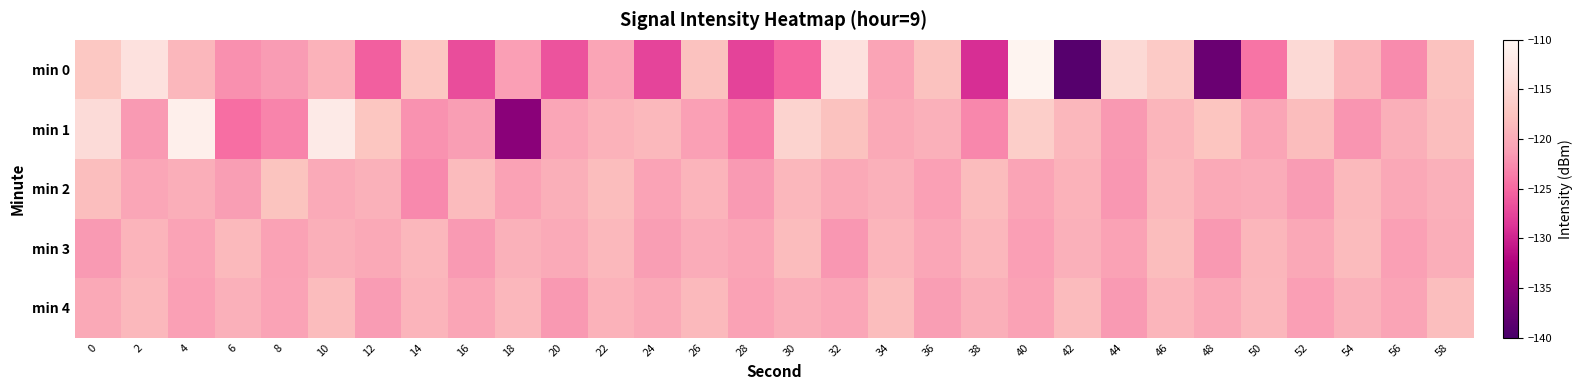

Reading left to right, list all the values displayed in this chart.

min 0: 0=-117.1	2=-113.6	4=-118.8	6=-122.3	8=-121.5	10=-119.4	12=-125.6	14=-117.2	16=-126.9	18=-121.2	20=-126.5	22=-120.6	24=-127.6	26=-117.8	28=-127.7	30=-125.2	32=-113.5	34=-120.8	36=-117.8	38=-129.1	40=-110.4	42=-138.9	44=-114.8	46=-116.8	48=-137.4	50=-124.1	52=-114.7	54=-119.0	56=-122.6	58=-117.8
min 1: 0=-114.4	2=-121.5	4=-111.4	6=-124.6	8=-123.1	10=-112.1	12=-117.3	14=-122.1	16=-121.3	18=-135.1	20=-120.5	22=-119.3	24=-118.7	26=-121.1	28=-123.4	30=-115.6	32=-117.8	34=-120.2	36=-119.5	38=-122.8	40=-116.3	42=-118.9	44=-121.7	46=-119.1	48=-117.4	50=-120.6	52=-118.3	54=-121.9	56=-119.7	58=-118.1
min 2: 0=-118.2	2=-120.5	4=-119.8	6=-121.3	8=-117.6	10=-120.1	12=-119.4	14=-122.7	16=-118.5	18=-121.0	20=-119.7	22=-118.3	24=-120.8	26=-119.2	28=-121.5	30=-118.8	32=-120.3	34=-119.6	36=-121.1	38=-118.4	40=-120.7	42=-119.3	44=-121.8	46=-118.7	48=-120.2	50=-119.9	52=-121.4	54=-118.6	56=-120.4	58=-119.5
min 3: 0=-121.5	2=-119.2	4=-120.8	6=-118.6	8=-121.0	10=-119.7	12=-120.3	14=-118.9	16=-121.6	18=-119.4	20=-120.1	22=-118.7	24=-121.3	26=-119.9	28=-120.6	30=-118.4	32=-121.8	34=-119.1	36=-120.5	38=-118.8	40=-121.2	42=-119.6	44=-120.9	46=-118.3	48=-121.7	50=-119.0	52=-120.4	54=-118.5	56=-121.1	58=-119.8
min 4: 0=-120.3	2=-118.7	4=-121.1	6=-119.5	8=-120.8	10=-118.4	12=-121.4	14=-119.2	16=-120.6	18=-118.9	20=-121.7	22=-119.3	24=-120.2	26=-118.6	28=-121.0	30=-119.8	32=-120.5	34=-118.3	36=-121.3	38=-119.7	40=-120.9	42=-118.5	44=-121.6	46=-119.1	48=-120.4	50=-118.8	52=-121.2	54=-119.4	56=-120.7	58=-118.2